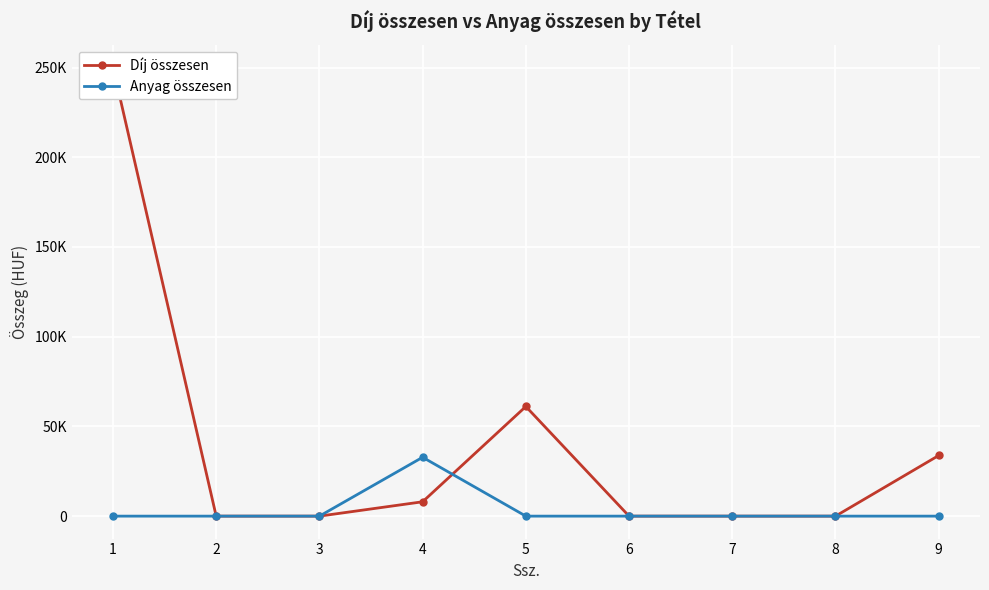

At which category does Anyag összesen reach its first local peak?

4